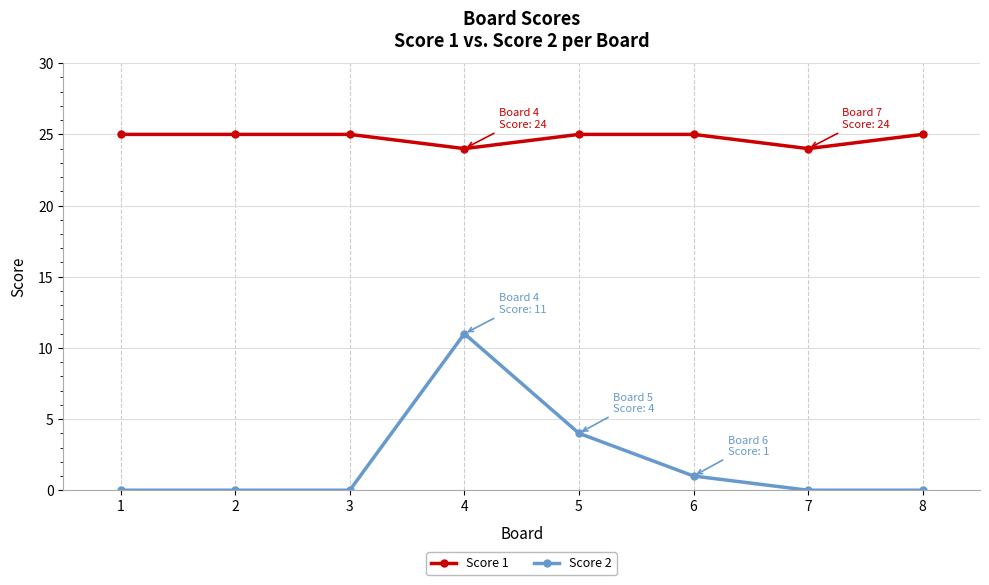

Is it true that Score 1 equals 12 at 1?

False